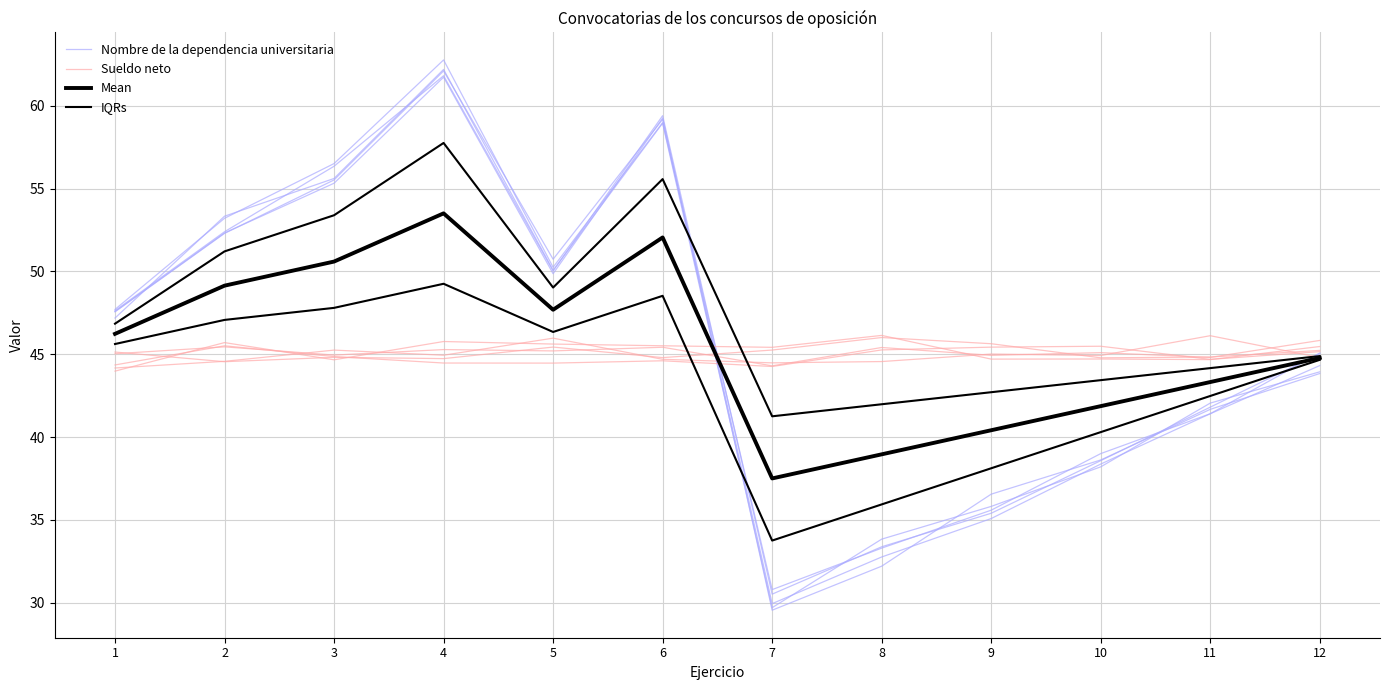

Does the chart display data point markers on the line(s)?

No